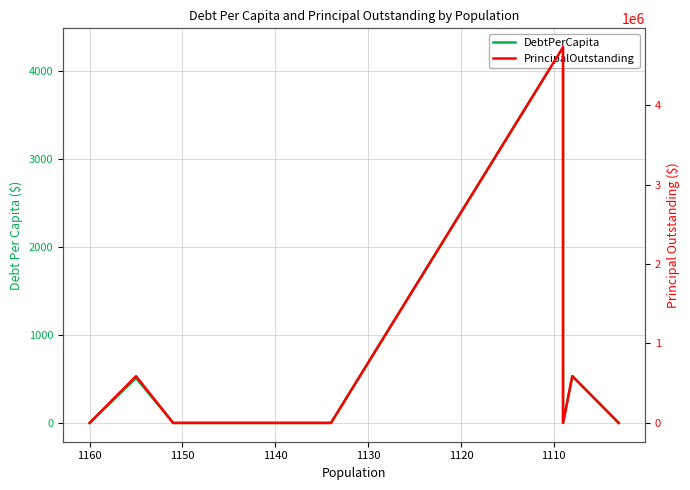

At which category does DebtPerCapita reach its first local valley?

1160